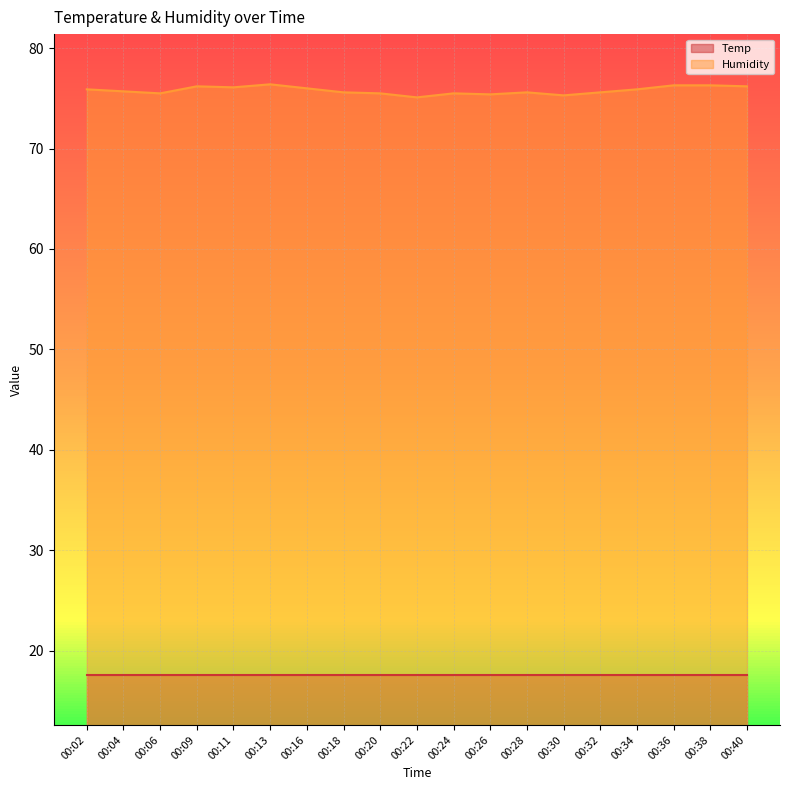

Reading left to right, what are all the values shown in this chart?

75.9	75.7	75.5	76.2	76.1	76.4	76.0	75.6	75.5	75.1	75.5	75.4	75.6	75.3	75.6	75.9	76.3	76.3	76.2